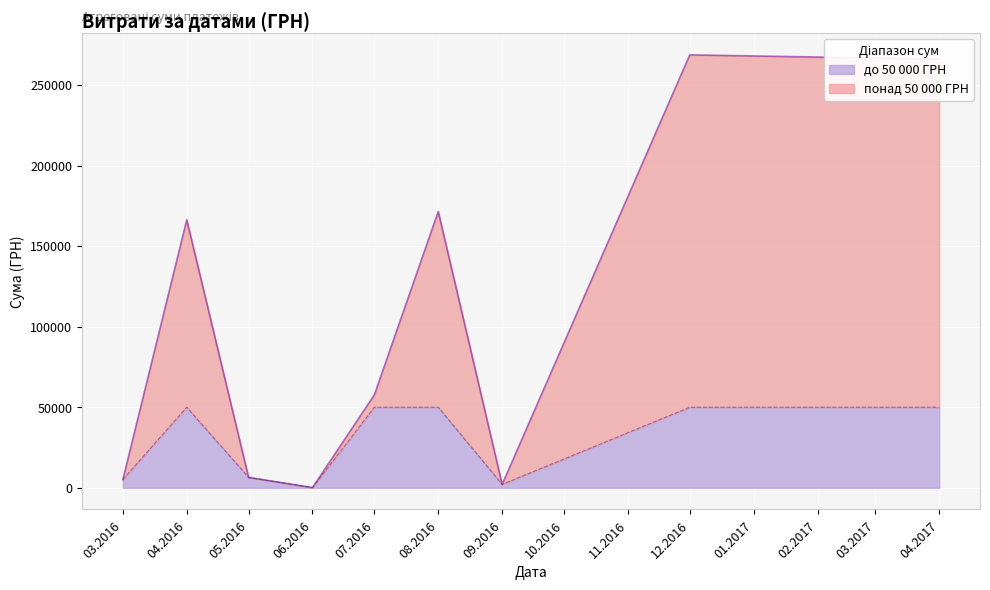

The value of до 50 000 ГРН at 12.2016 is 50000.0. True or false?

True